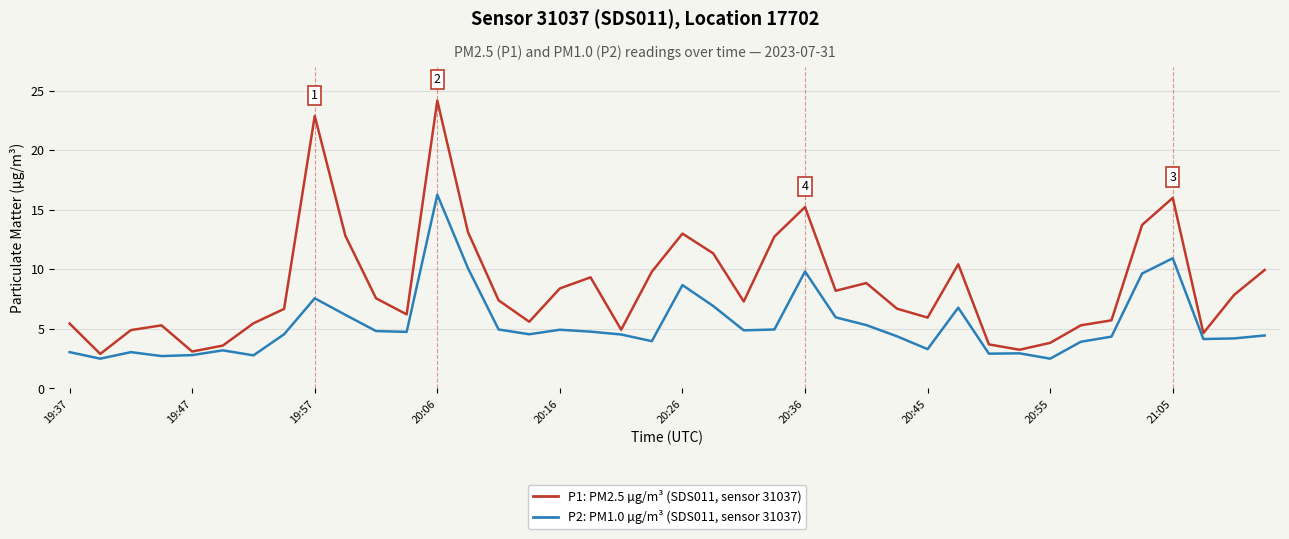

What is the minimum value shown in the chart?

2.5